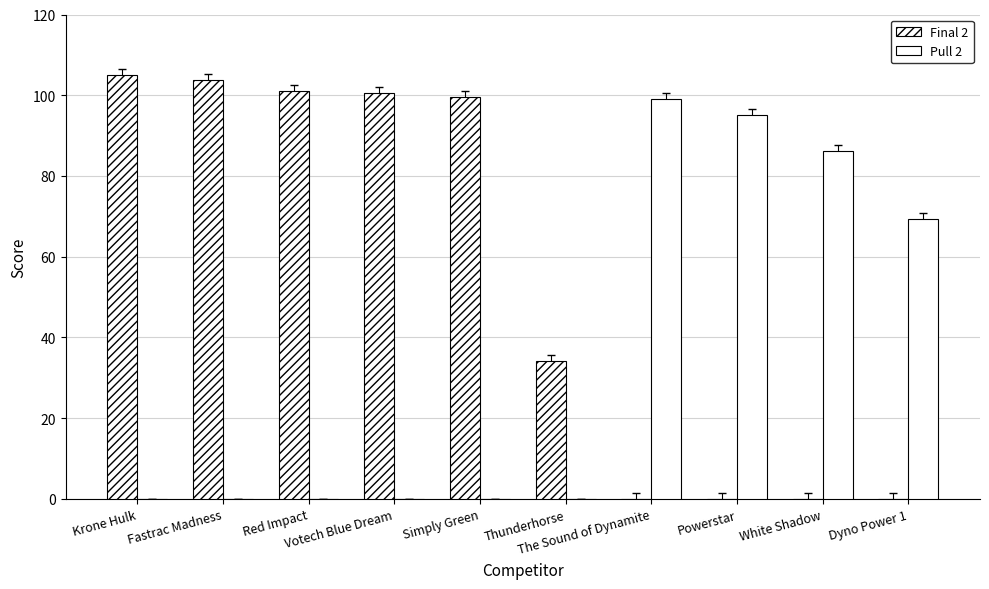

The Final 2 series shows 138.5 at Simply Green. True or false?

False